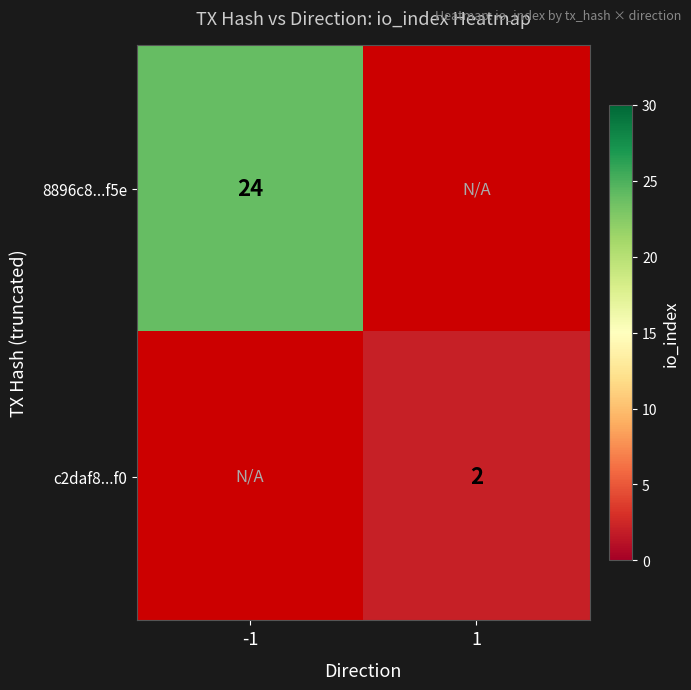

Is it true that c2daf8...f0 equals 2 at 1?

True